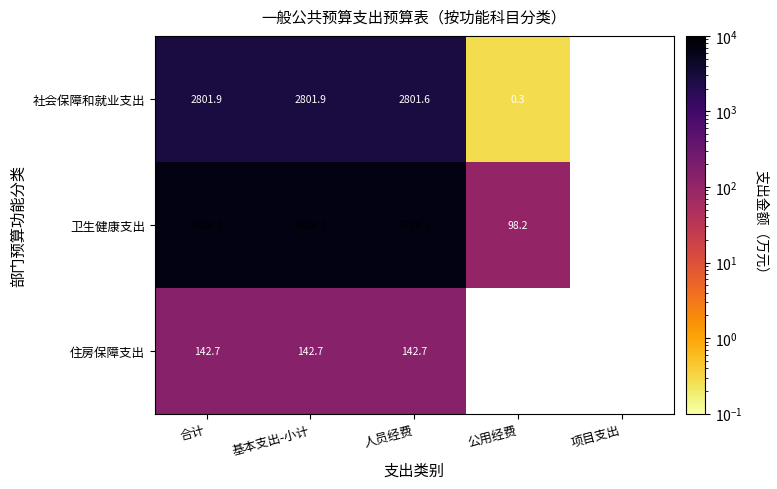

What is the total value across all series at 基本支出-小计?

9770.9